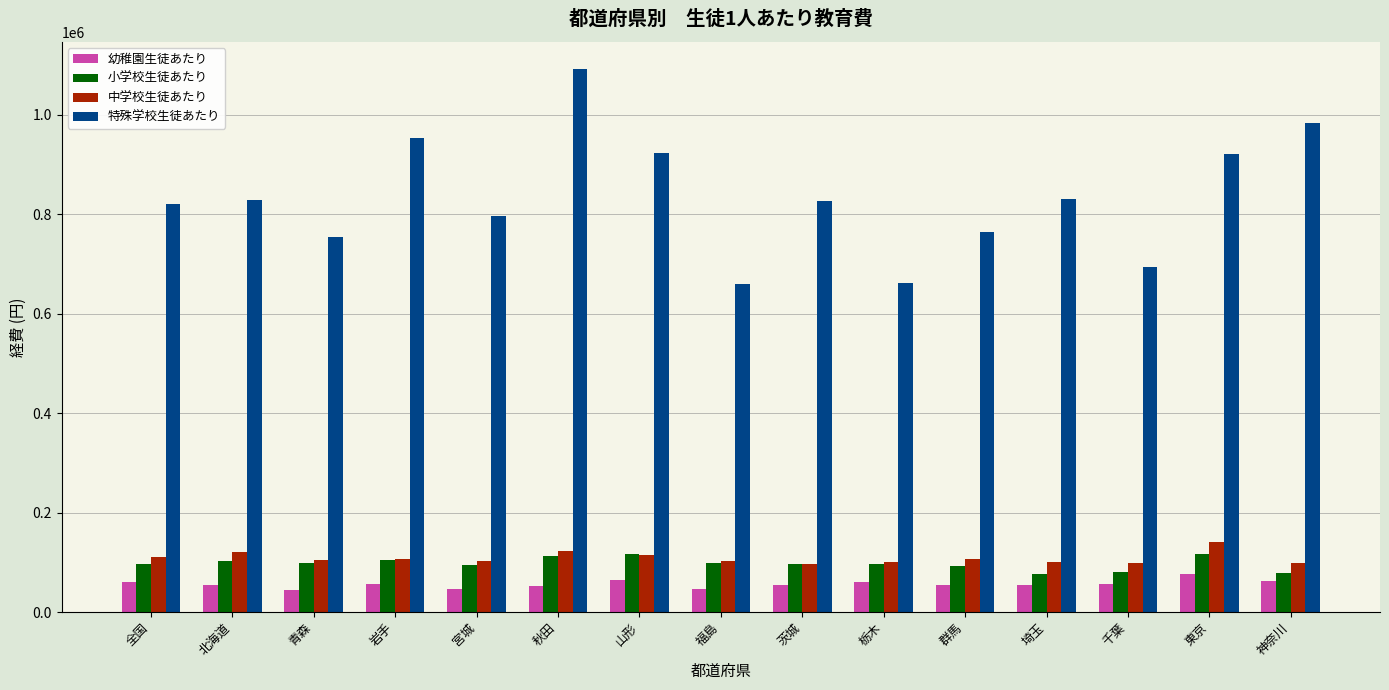

True or false: 特殊学校生徒あたり has a value of 437231 at 群馬.

False